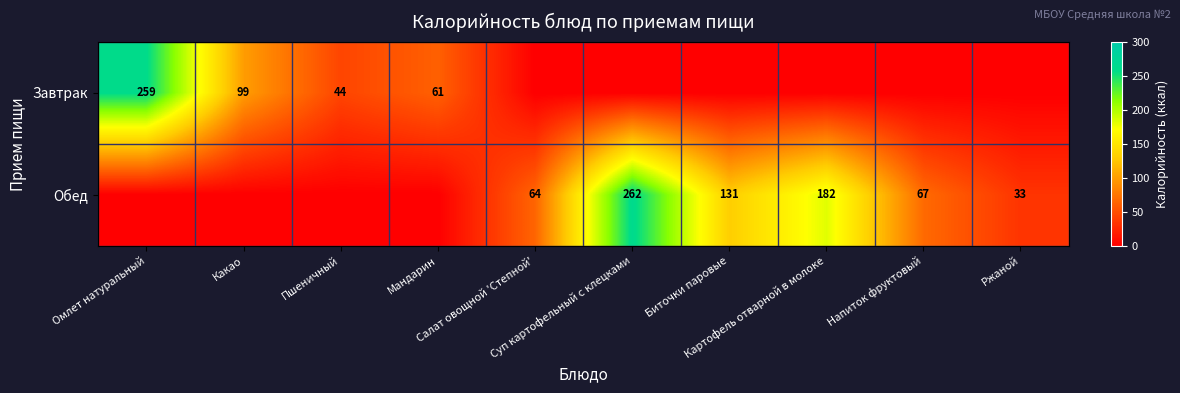

What is the total value across all series at Салат овощной 'Степной'?

64